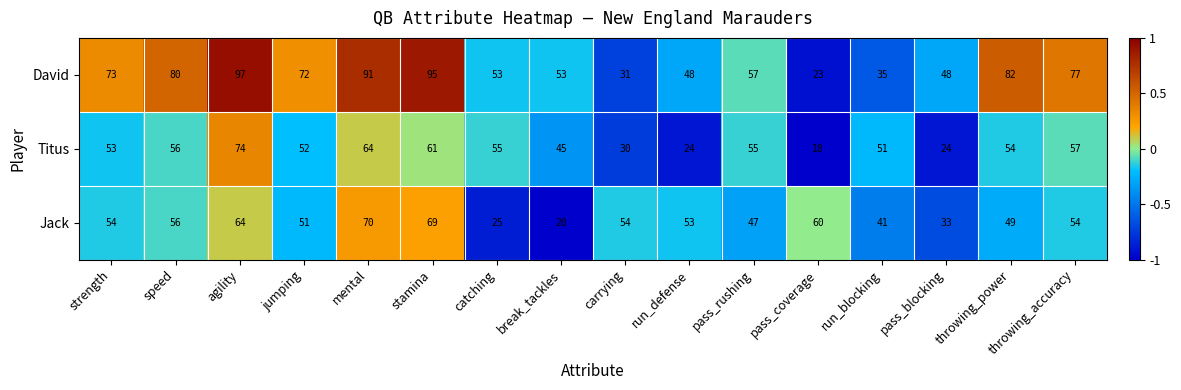

How many categories are shown in the chart?

16